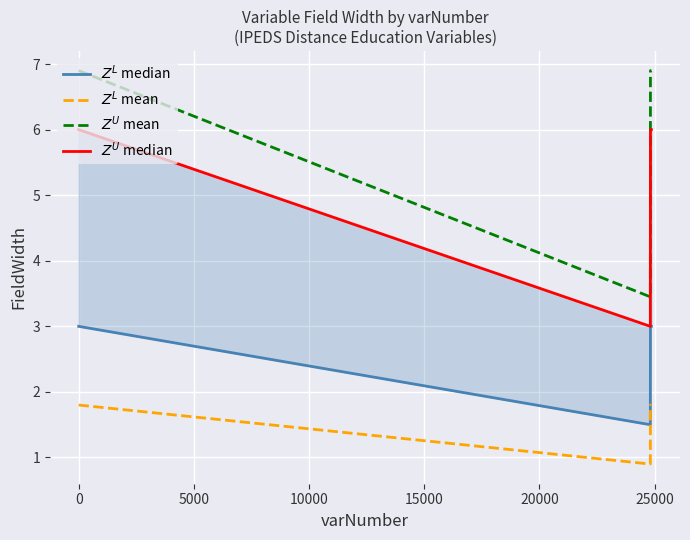

How many lines are shown in the chart?

4